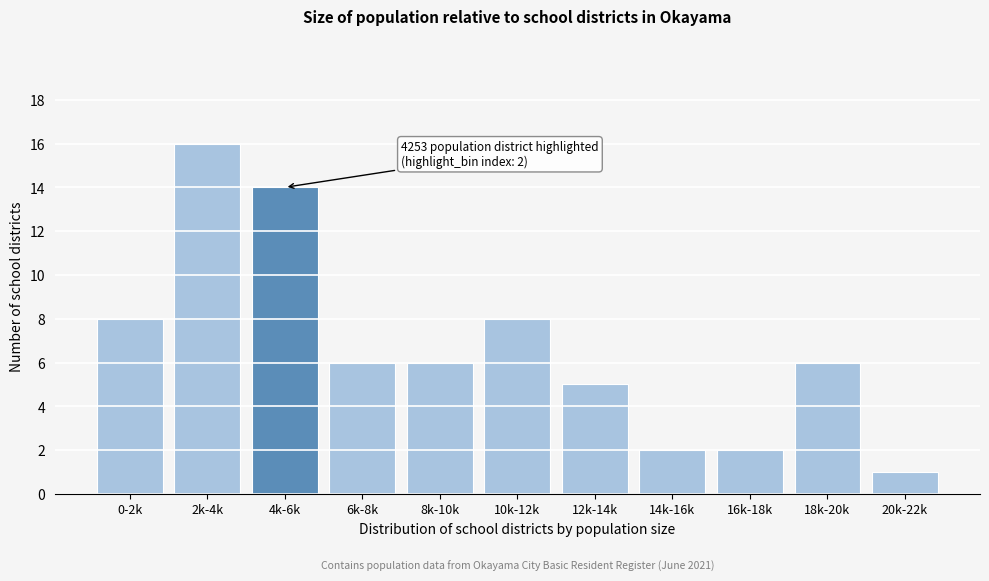

Reading left to right, list all the values displayed in this chart.

0-2k=8	2k-4k=16	4k-6k=14	6k-8k=6	8k-10k=6	10k-12k=8	12k-14k=5	14k-16k=2	16k-18k=2	18k-20k=6	20k-22k=1